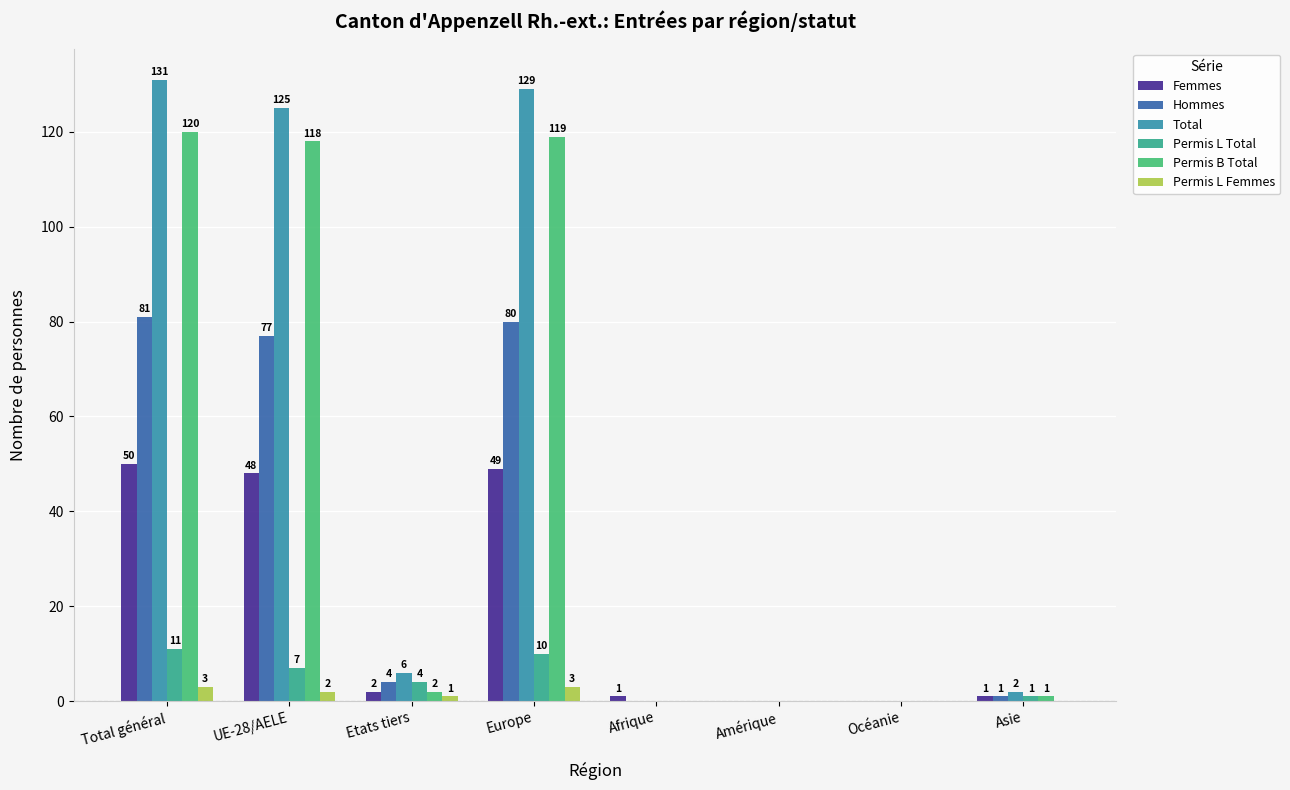

What is the value of the Femmes bar at the 2nd from the left?

48